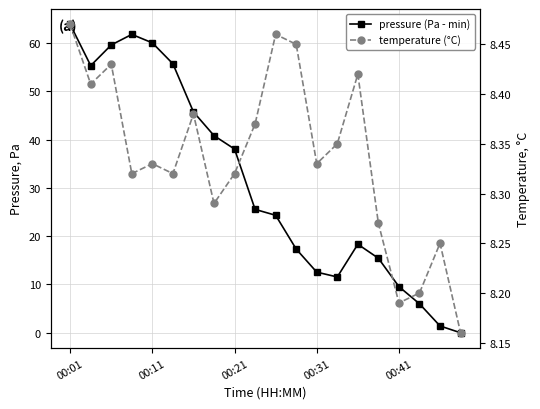

True or false: pressure (Pa - min) has more than 2 points higher than both neighbors.

False